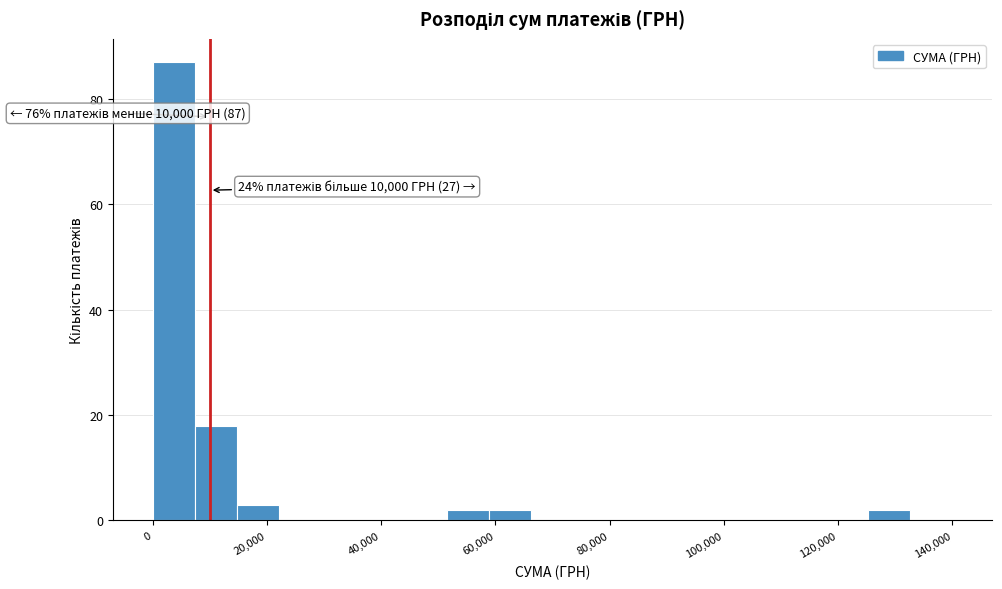

Read against the x-axis, roughly where is the centre of the tallest bar?

4000